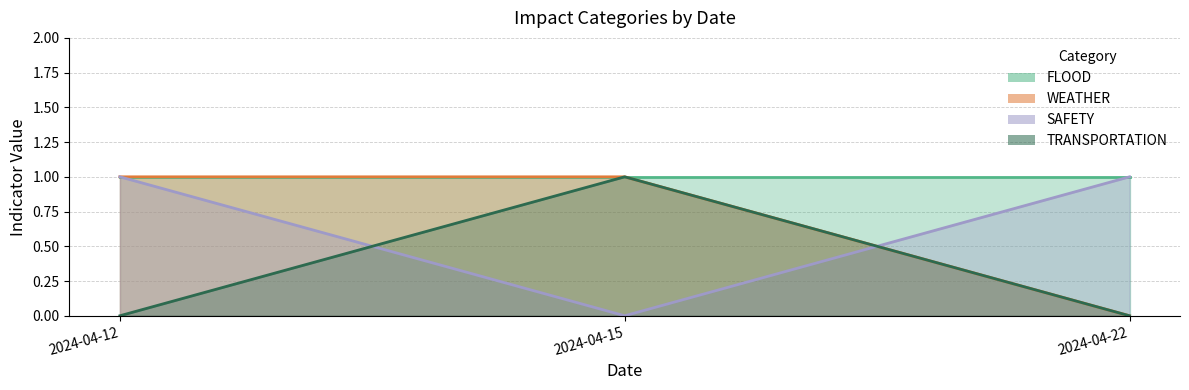

How many values in TRANSPORTATION are above zero?

1